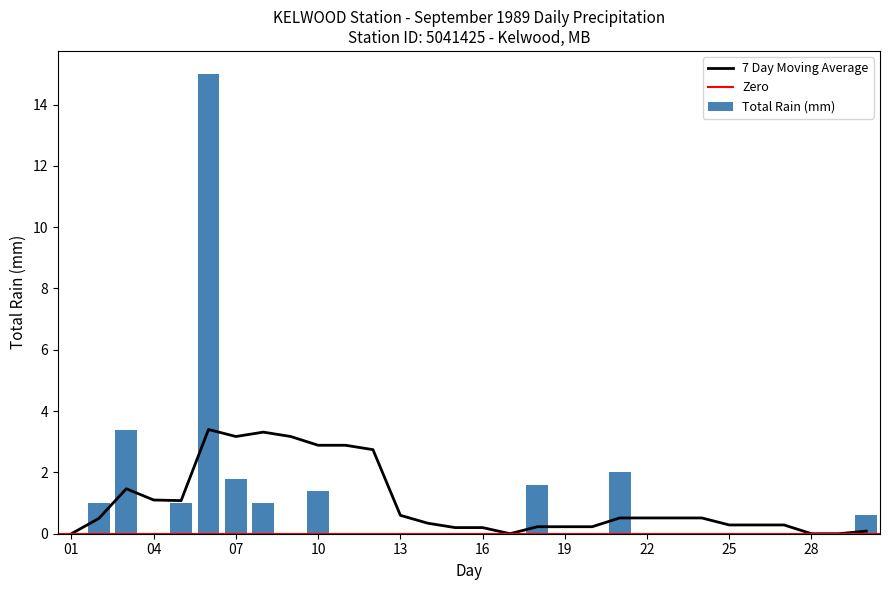

Reading right to left, transcribe all the data shown in this chart.

0.6	0.0	0.0	0.0	0.0	0.0	0.0	0.0	0.0	2.0	0.0	0.0	1.6	0.0	0.0	0.0	0.0	0.0	0.0	0.0	1.4	0.0	1.0	1.8	15.0	1.0	0.0	3.4	1.0	0.0